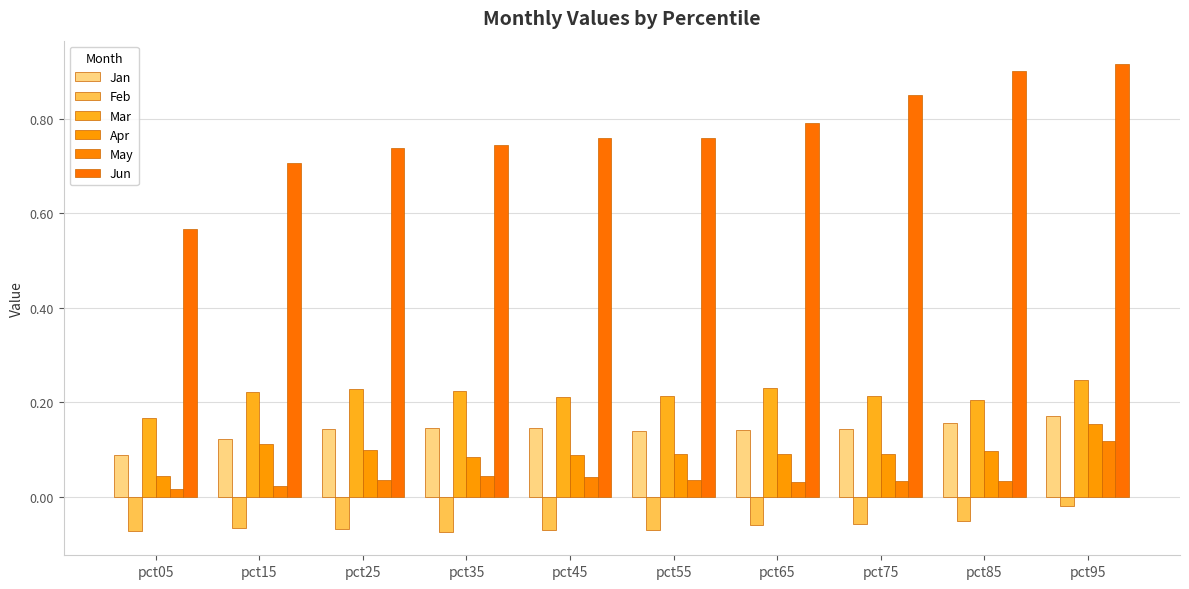

Are the bars grouped side by side (vs. stacked)?

Yes